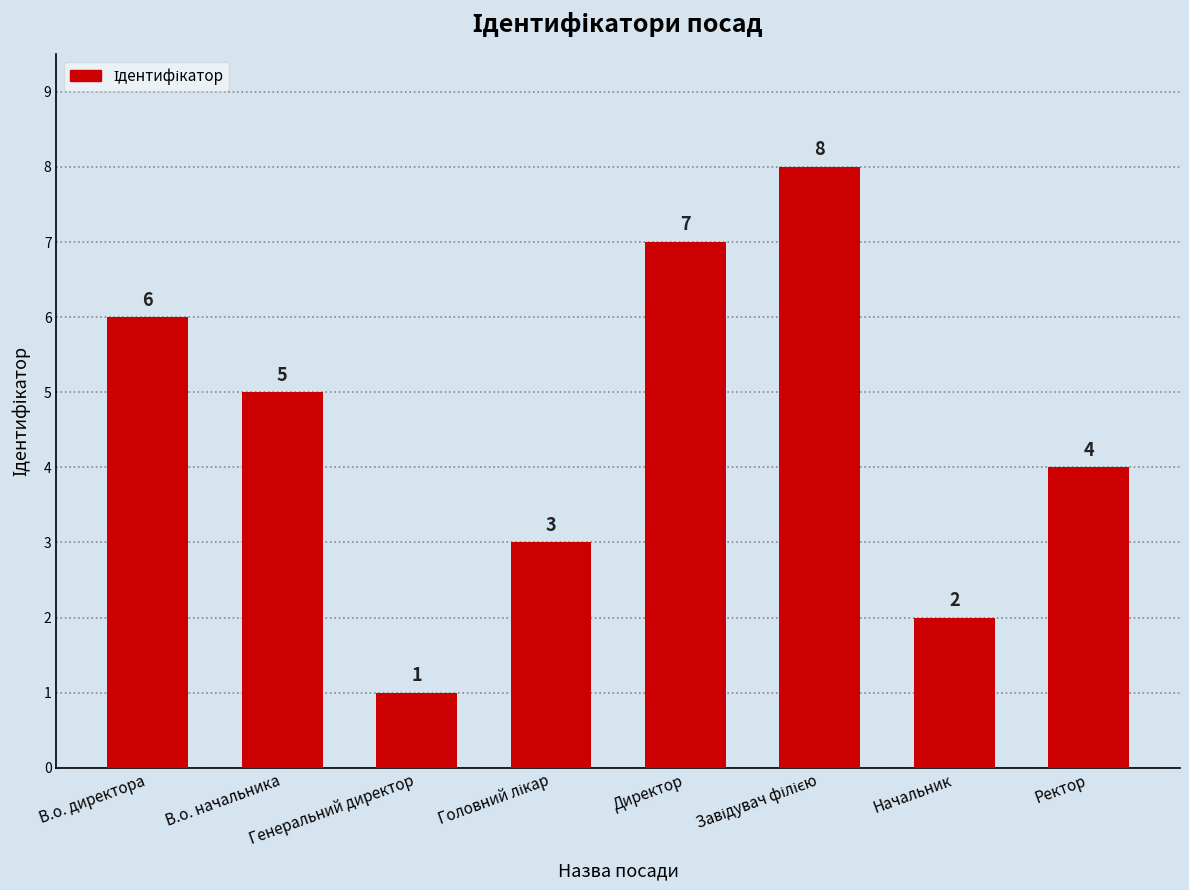

What is the greatest value displayed?

8